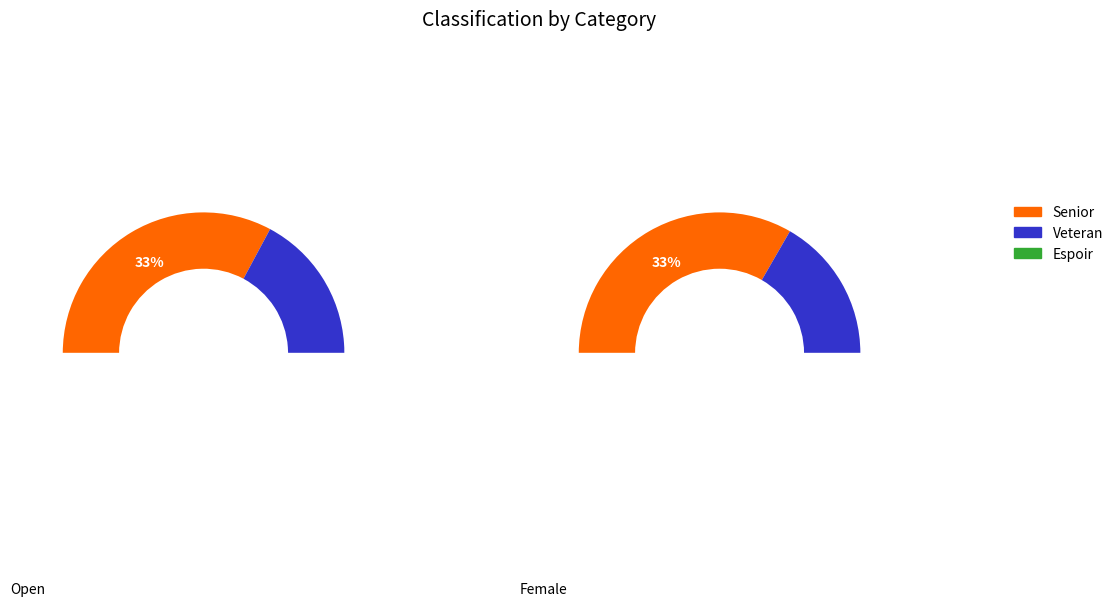

Does any single category account for the majority?

Yes